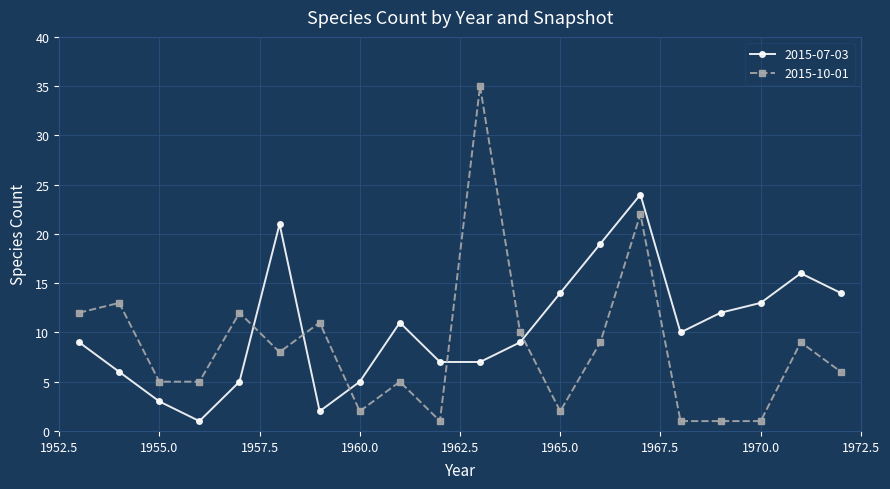

What is the value of the 2015-07-03 point at the 8th from the left?

5